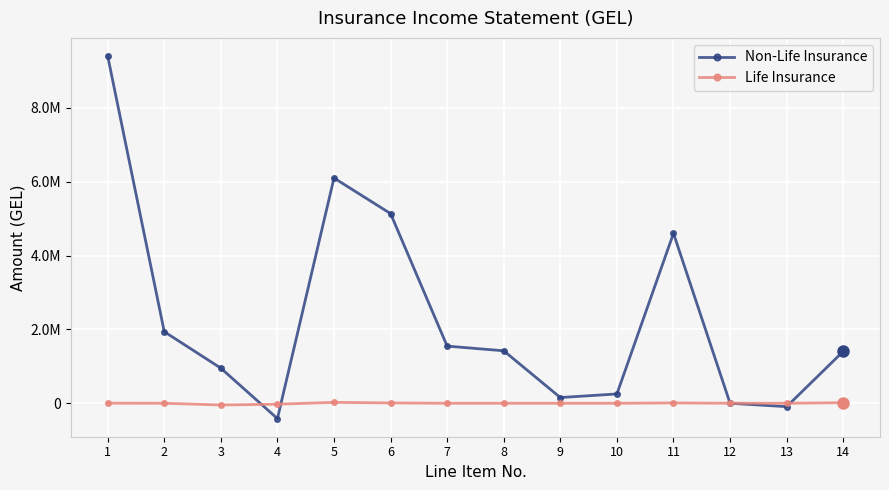

The value of Life Insurance at 3 is -46555.9. True or false?

True